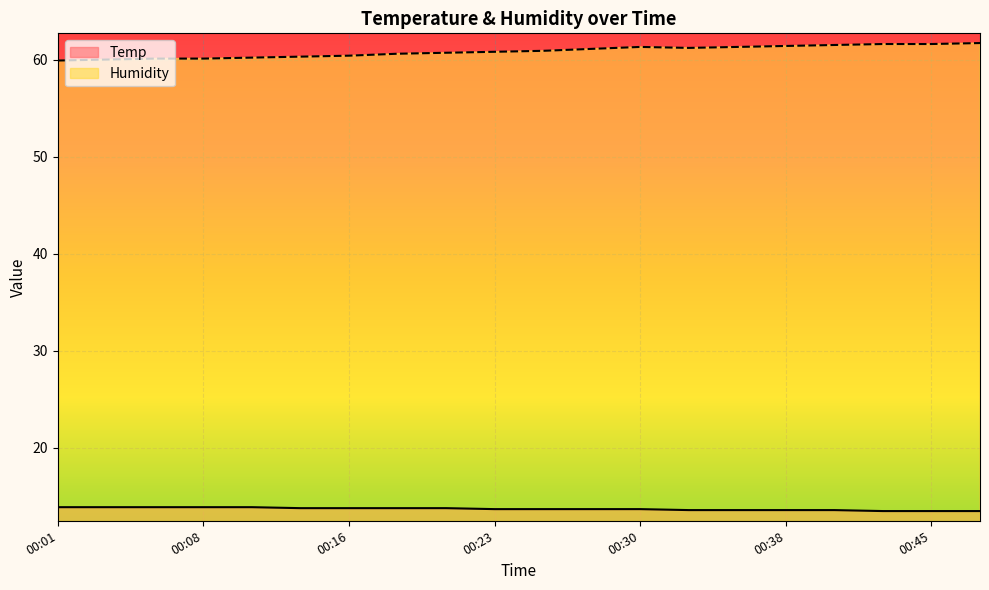

What is the difference between the highest and lowest values at 00:23?

47.1